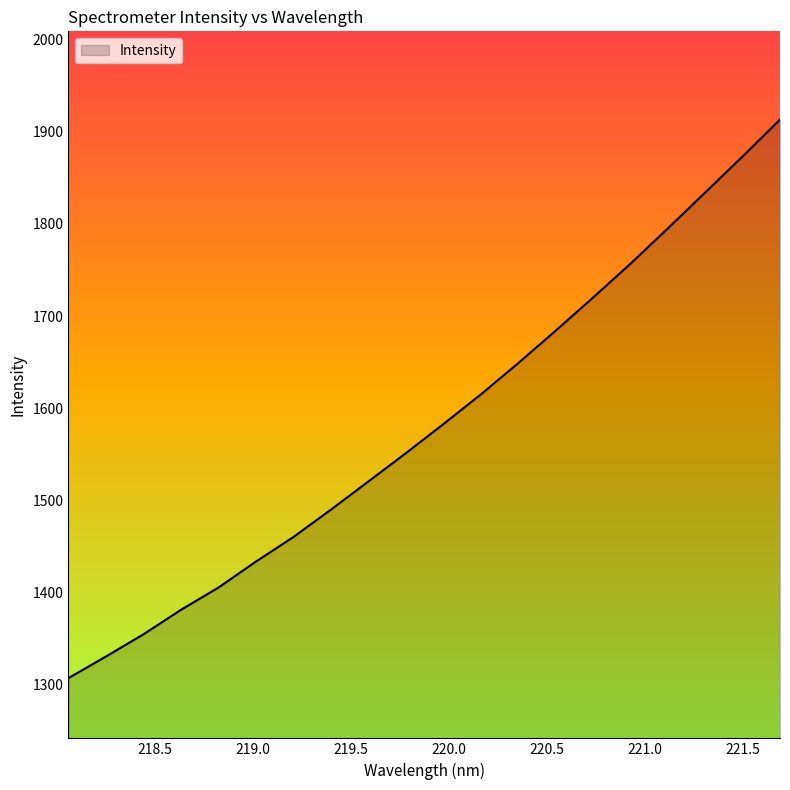

What is the difference between the maximum and minimum values?

605.7